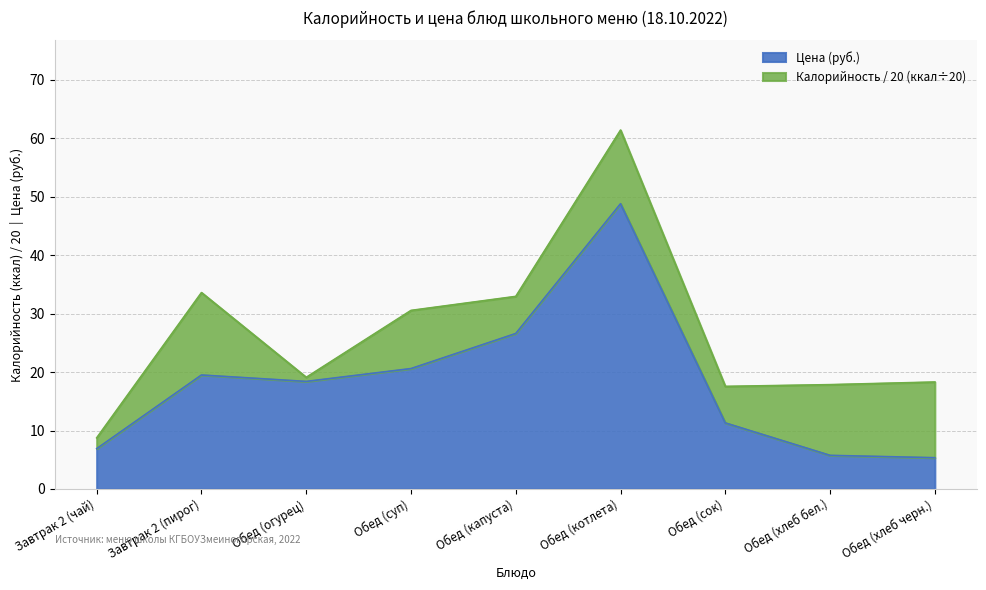

What is the ratio of the value at Обед (котлета) to the value at Обед (сок)?

4.3